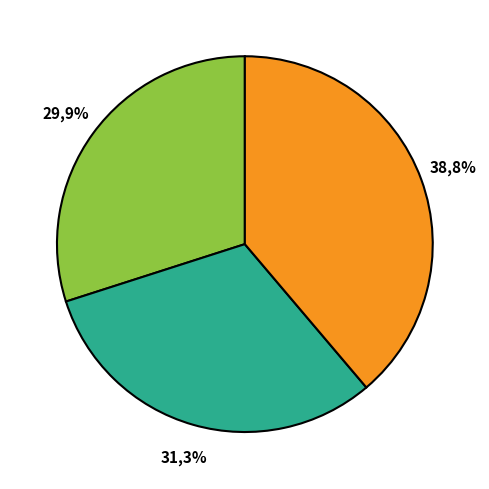

Count the number of slices in the pie.

3